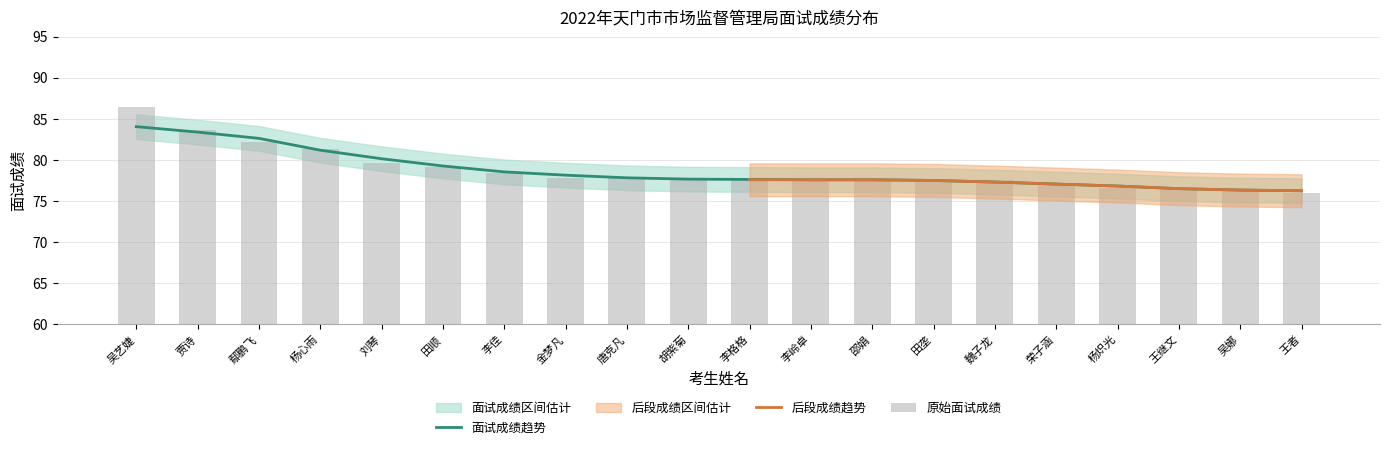

Are the bars horizontal?

No